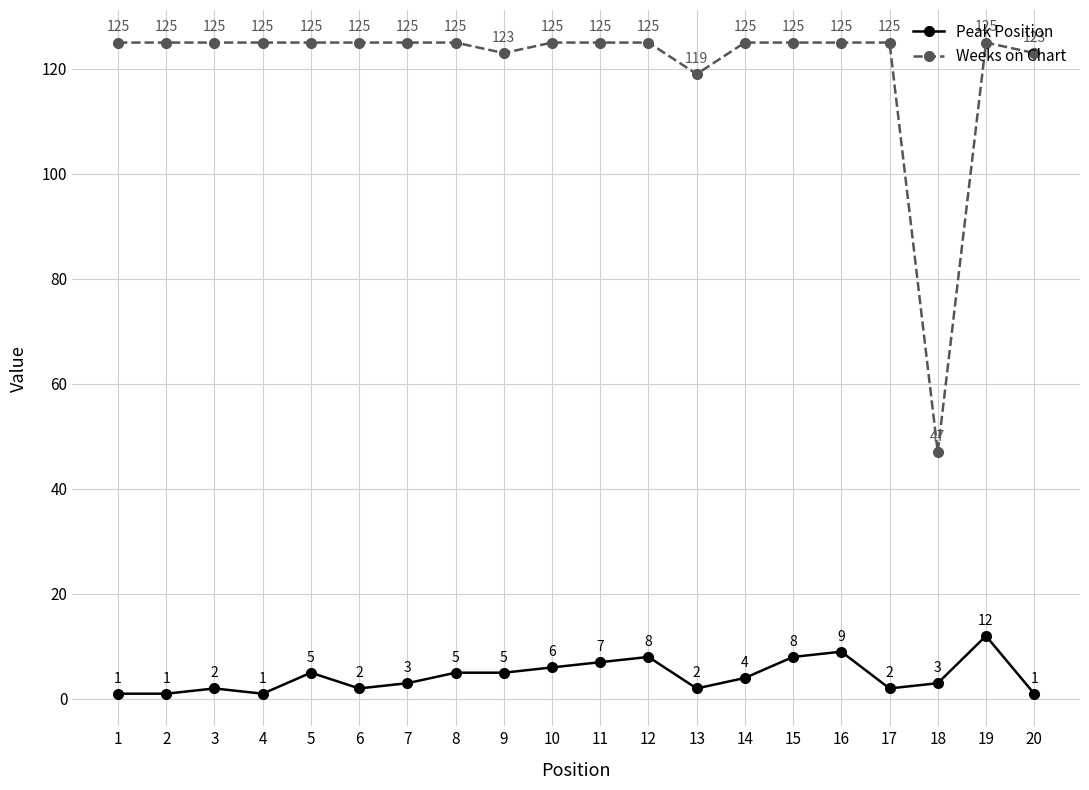

What is the average value of the Weeks on Chart series?

121